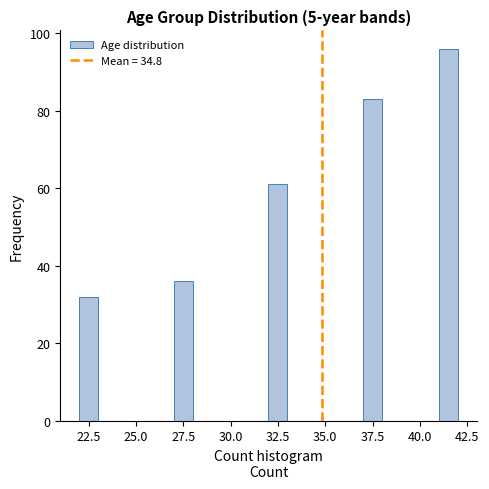

Around what value on the x-axis is the tallest bar? Give the approximate position of its centre, as read against the axis.

41.5